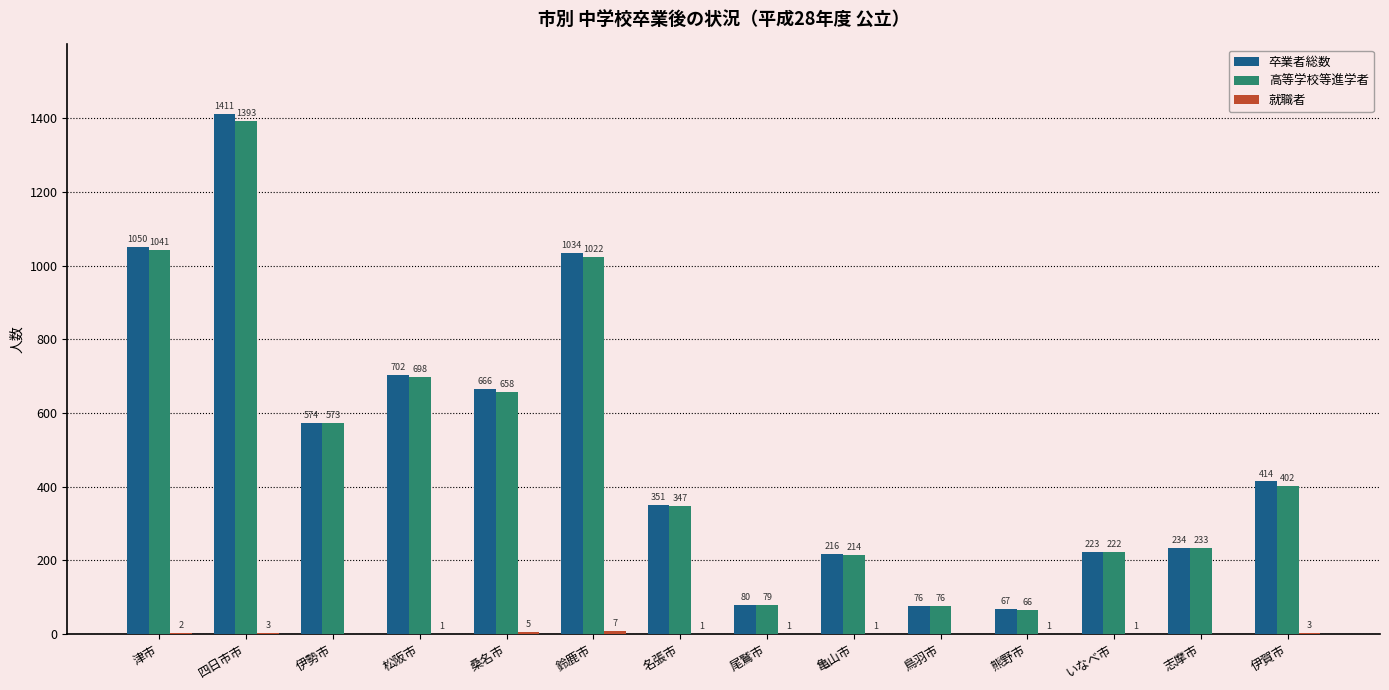

At which label does 高等学校等進学者 first exceed 402?

津市